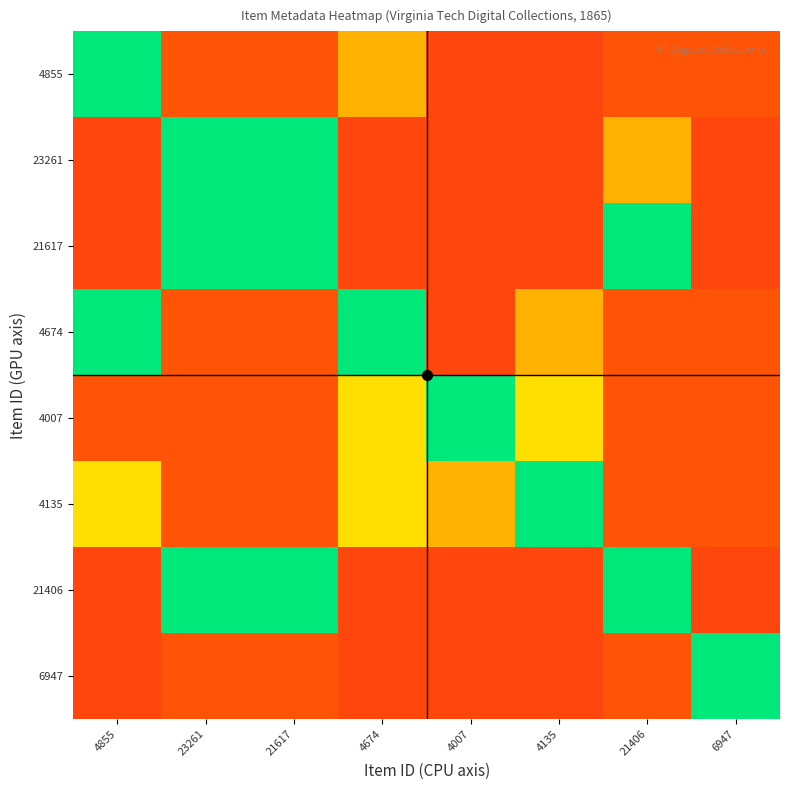

Count the number of data series in this chart.

8